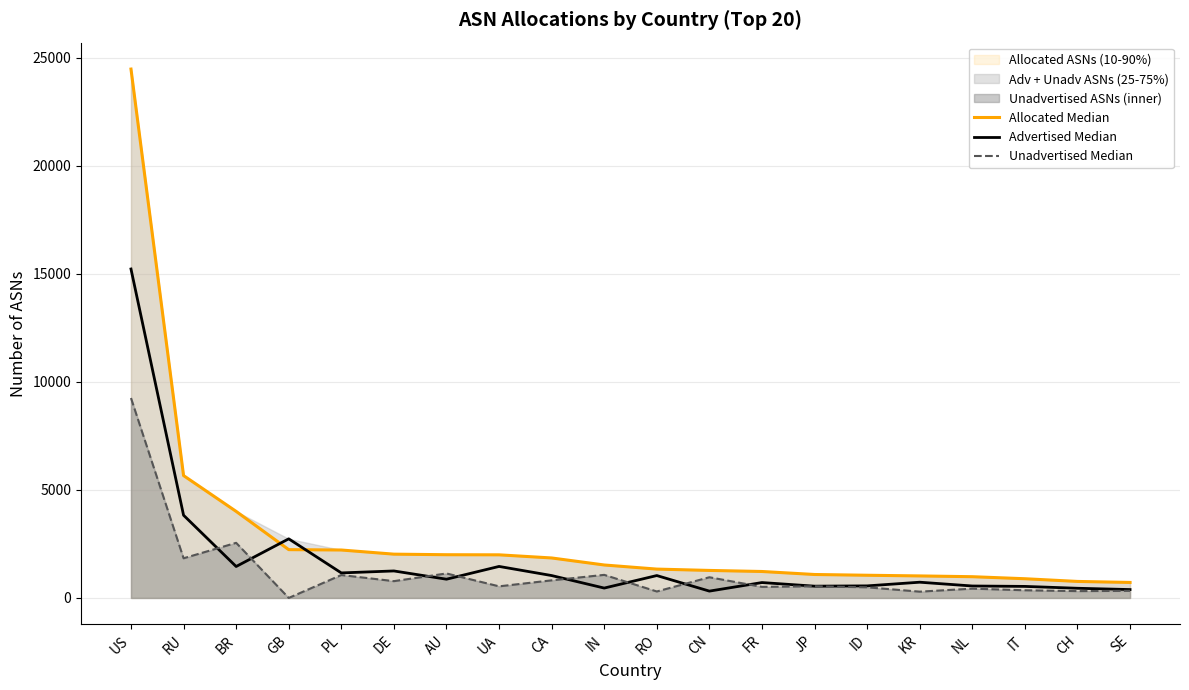

Is the value of Allocated Median at SE greater than the value of Advertised Median at CH?

Yes